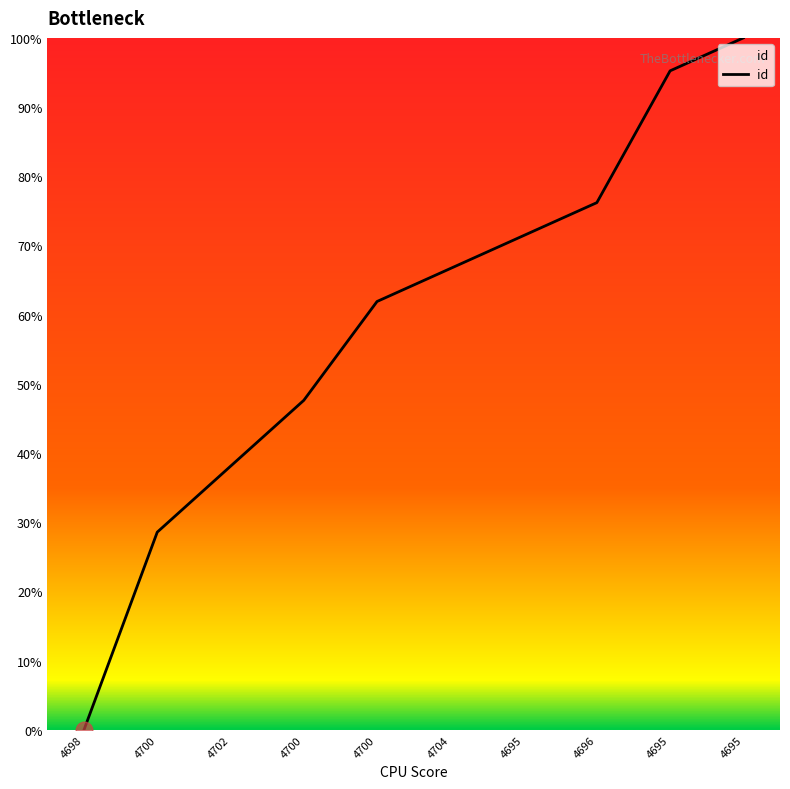

True or false: there are more than 2 points higher than both neighbors.

False